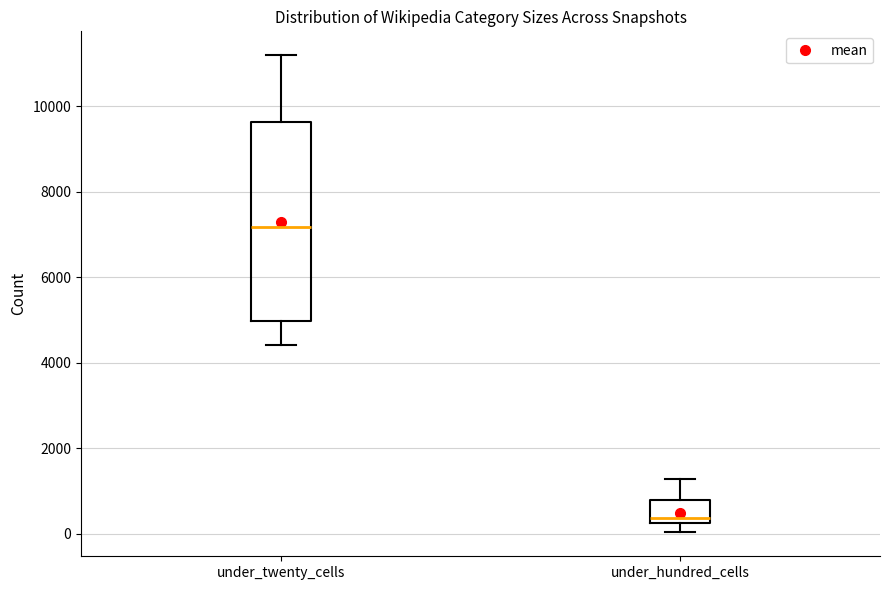

Which box is the tallest, from its lower edge to its upper edge?

under_twenty_cells